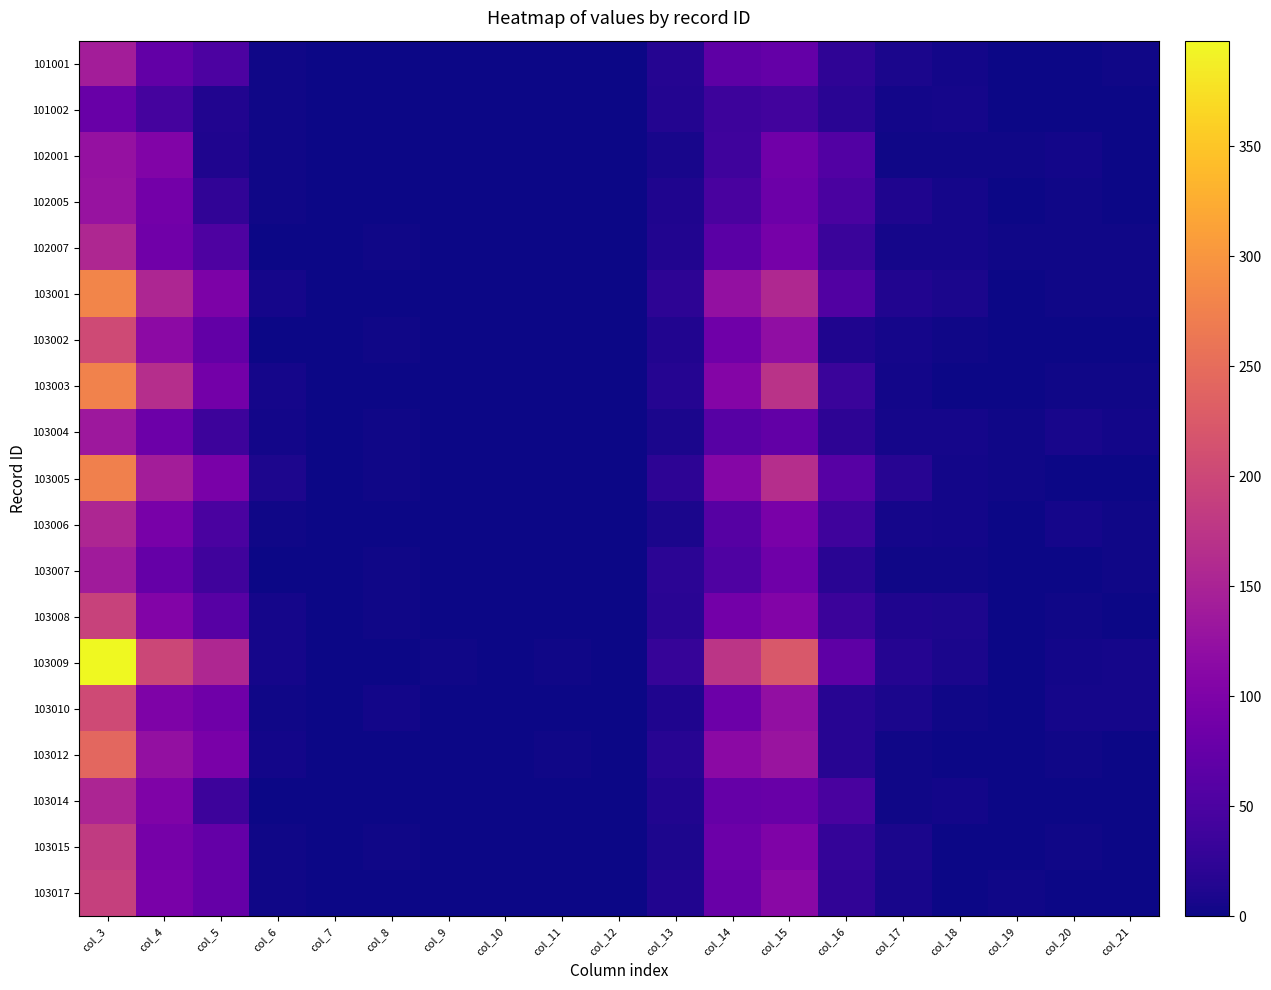

At how many categories does at least one series exceed 64?

6